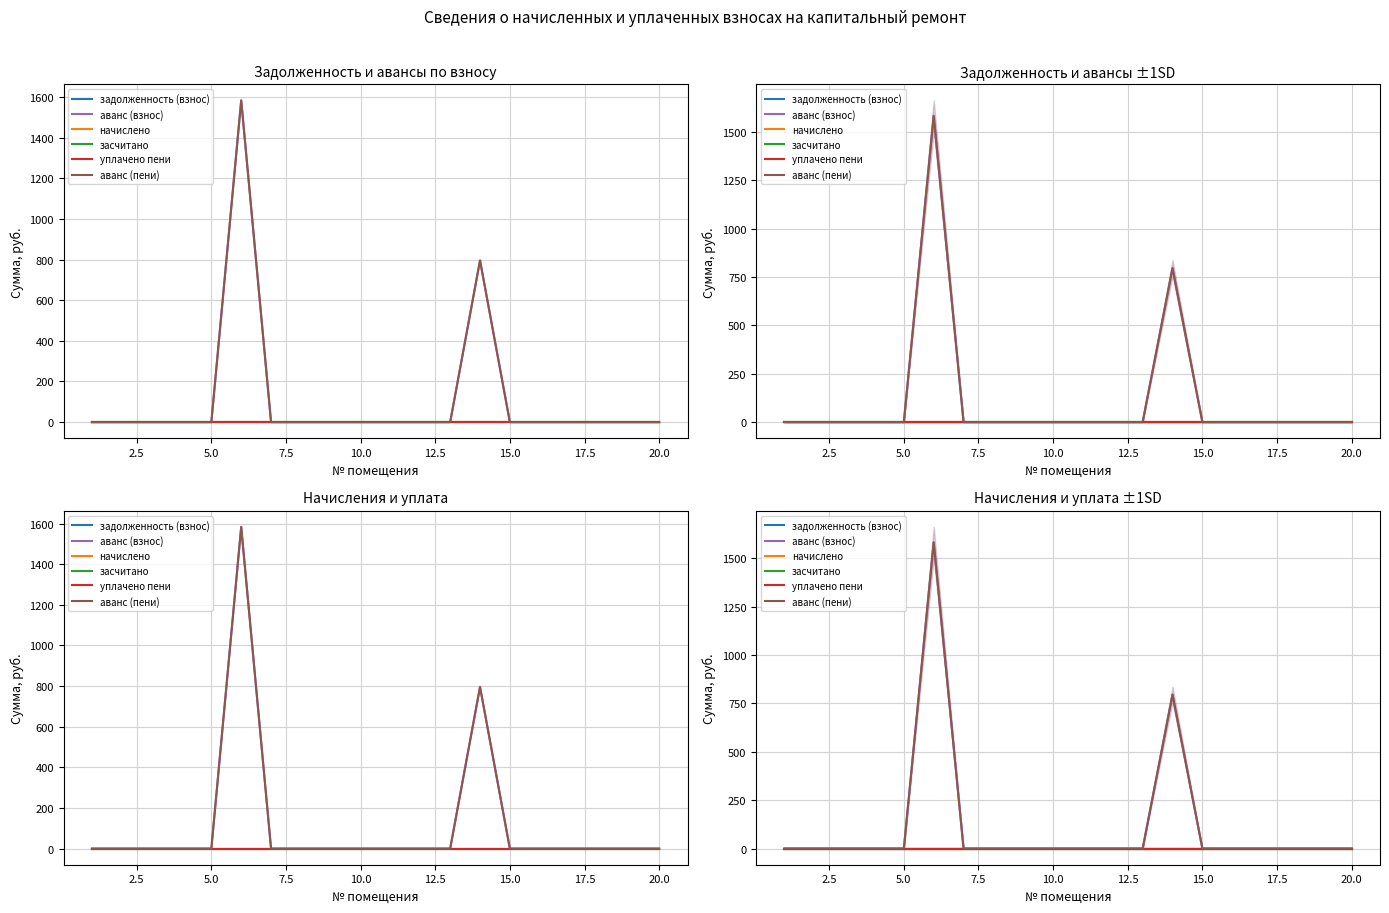

The value of уплачено пени at 5.0 is 0.0. True or false?

True